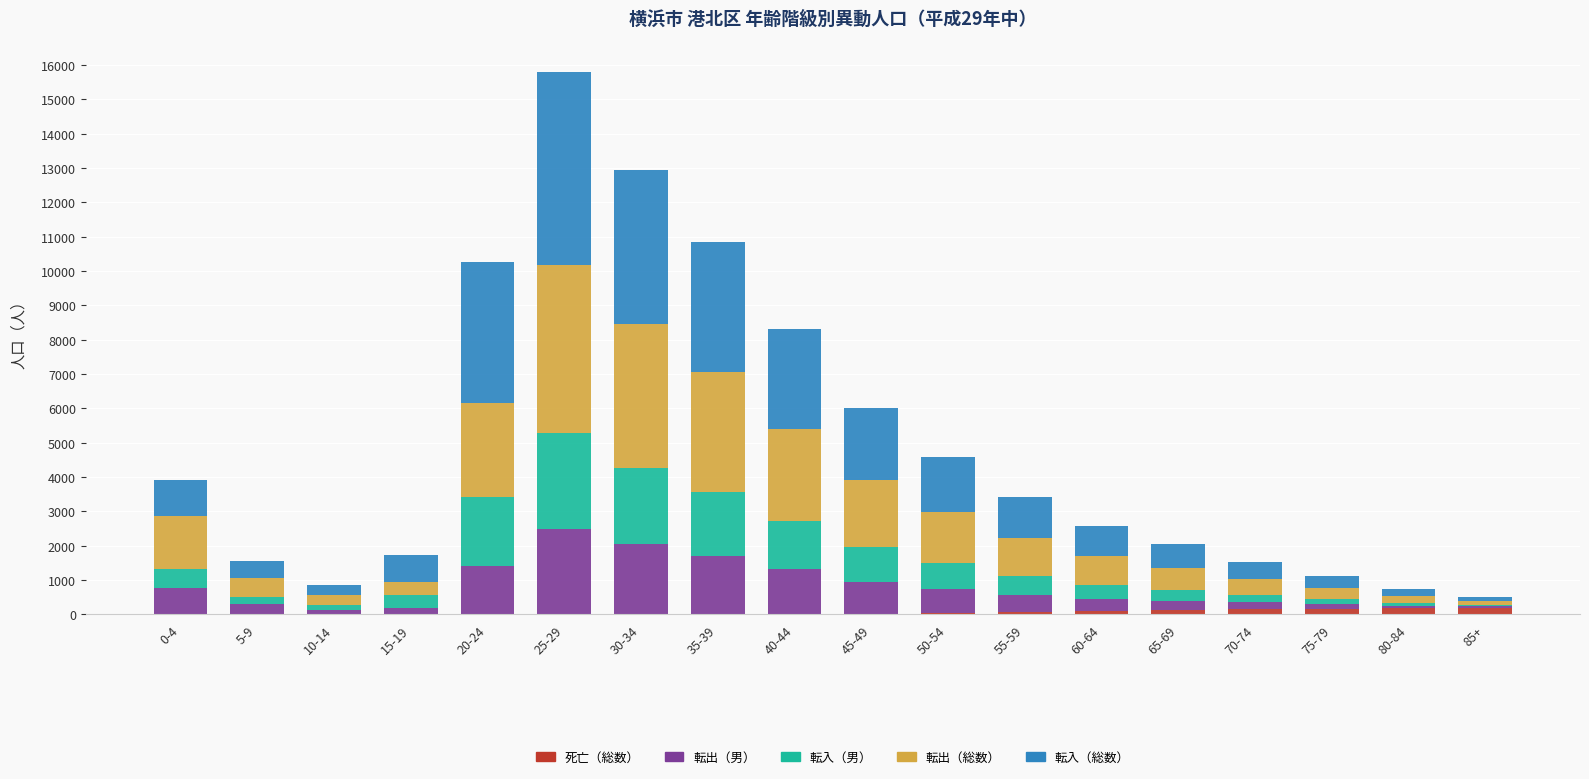

At which category is the sum across all series the highest?

25-29